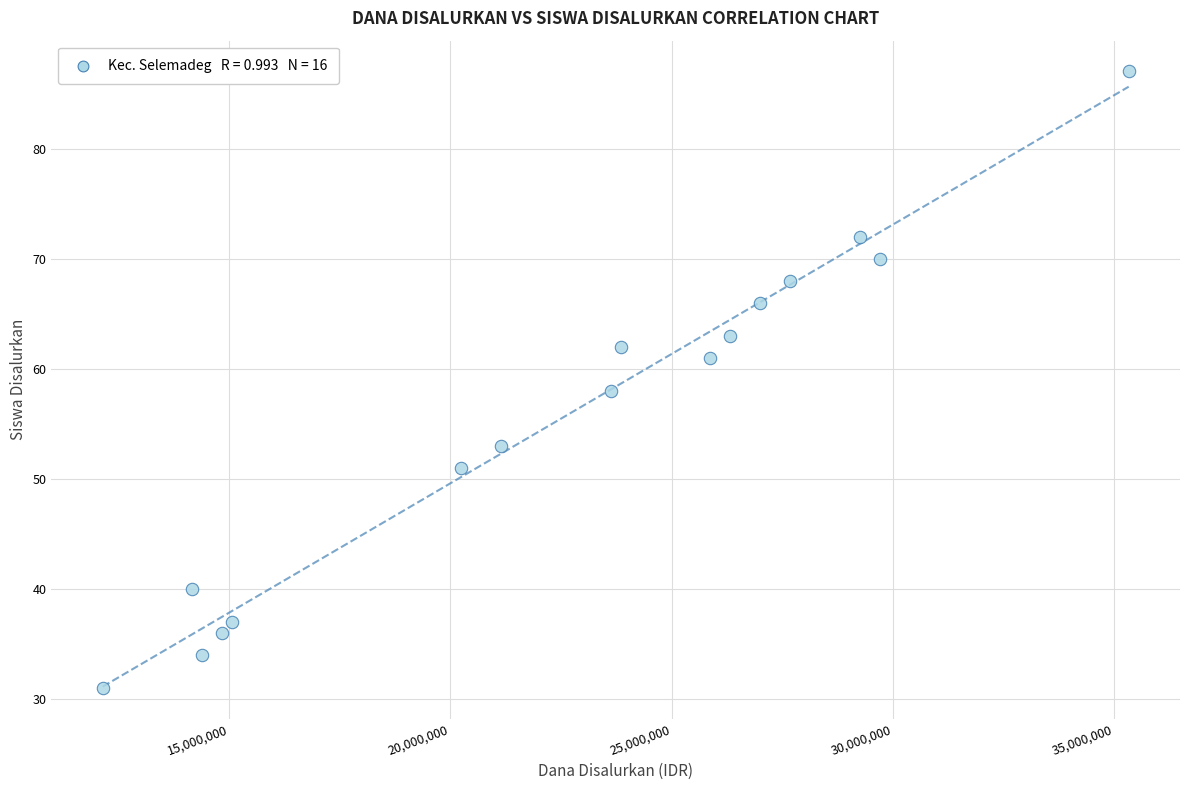

What Y value in the scatter plot is closest to 59?

58